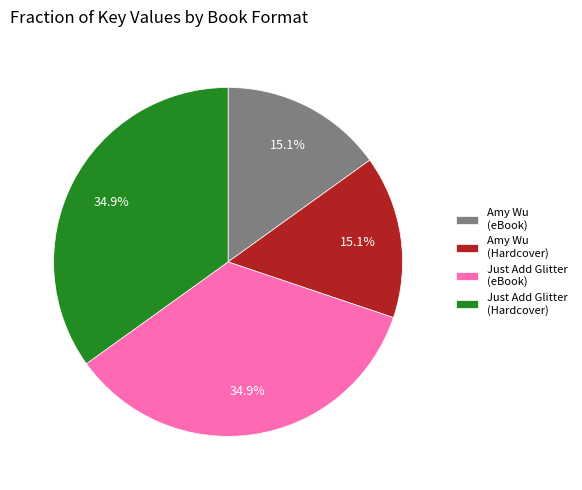

Does any single category account for the majority?

No